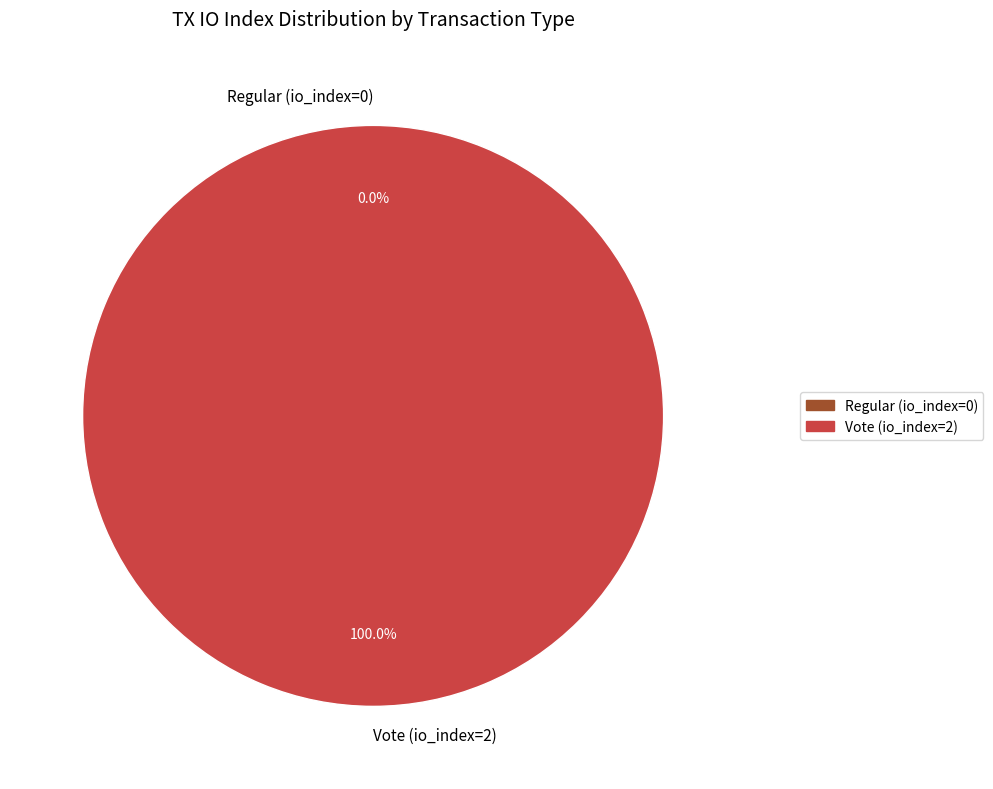

What percentage is NOT represented by Regular (io_index=0)?

100.0%